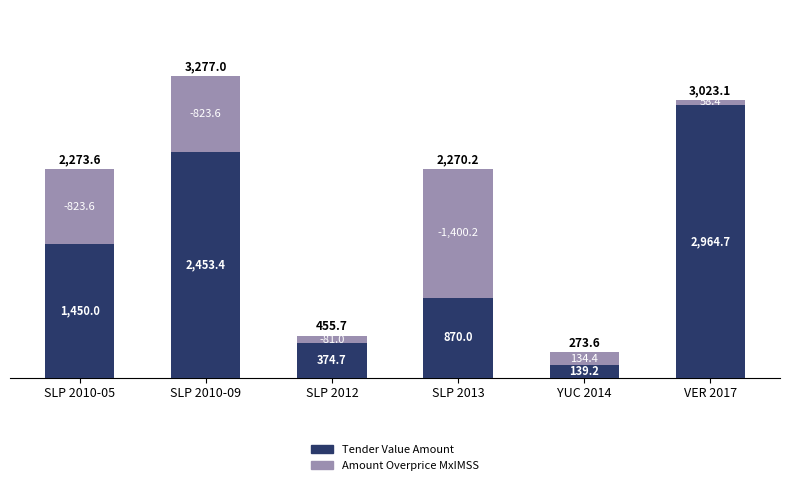

What are all the series names shown in the legend?

Tender Value Amount, Amount Overprice MxIMSS